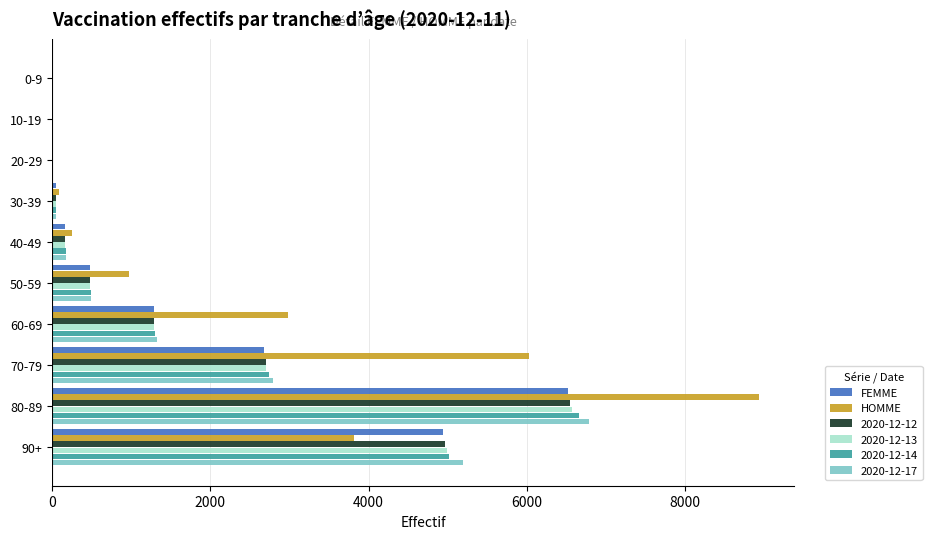

What is the sum of all HOMME values?

23087